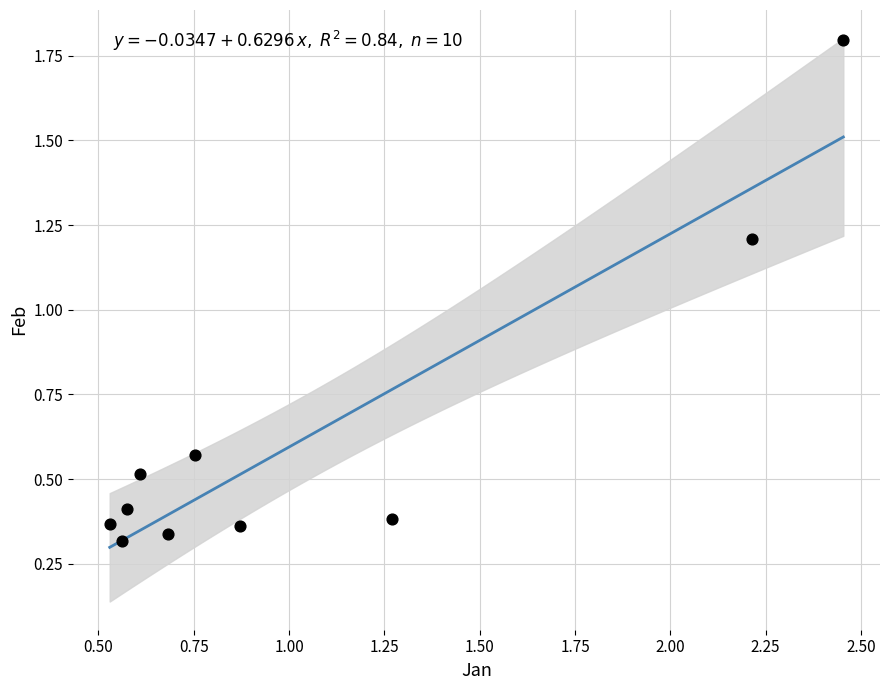

What is the average X value?

1.1